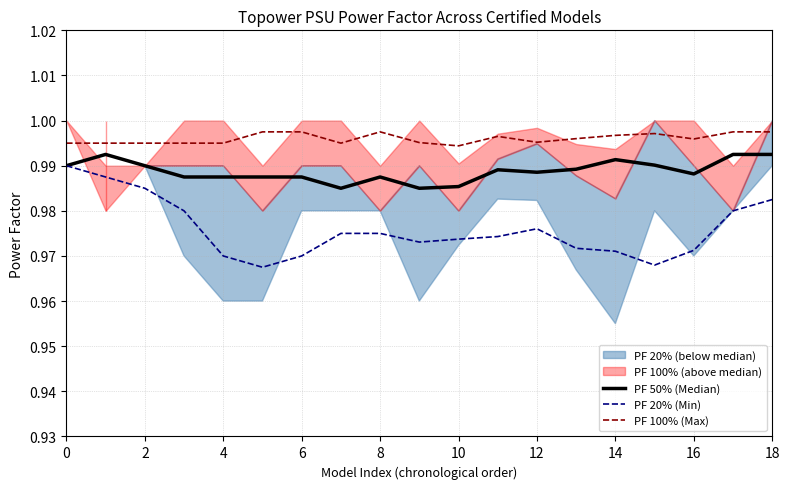

True or false: PF 100% (Max) and PF 50% (Median) intersect in this chart.

False